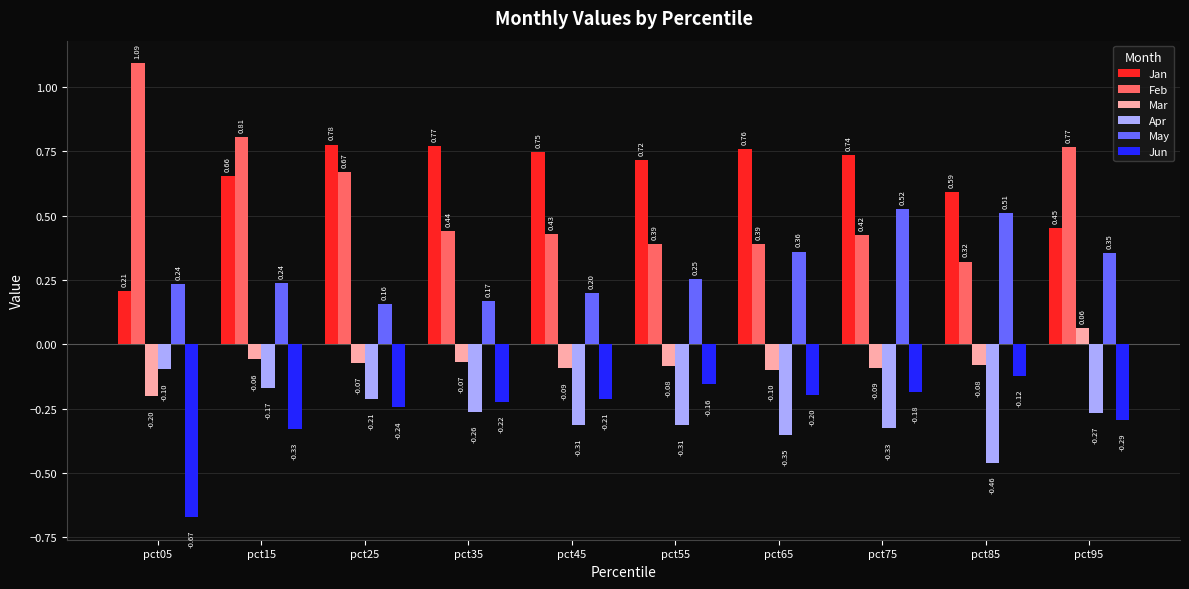

How many bars are there in each group?

6